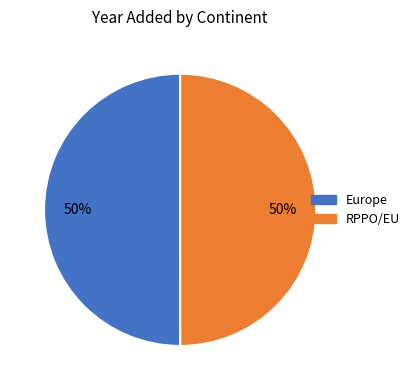

Approximately how many times larger is the value at RPPO/EU compared to Europe?

1.0